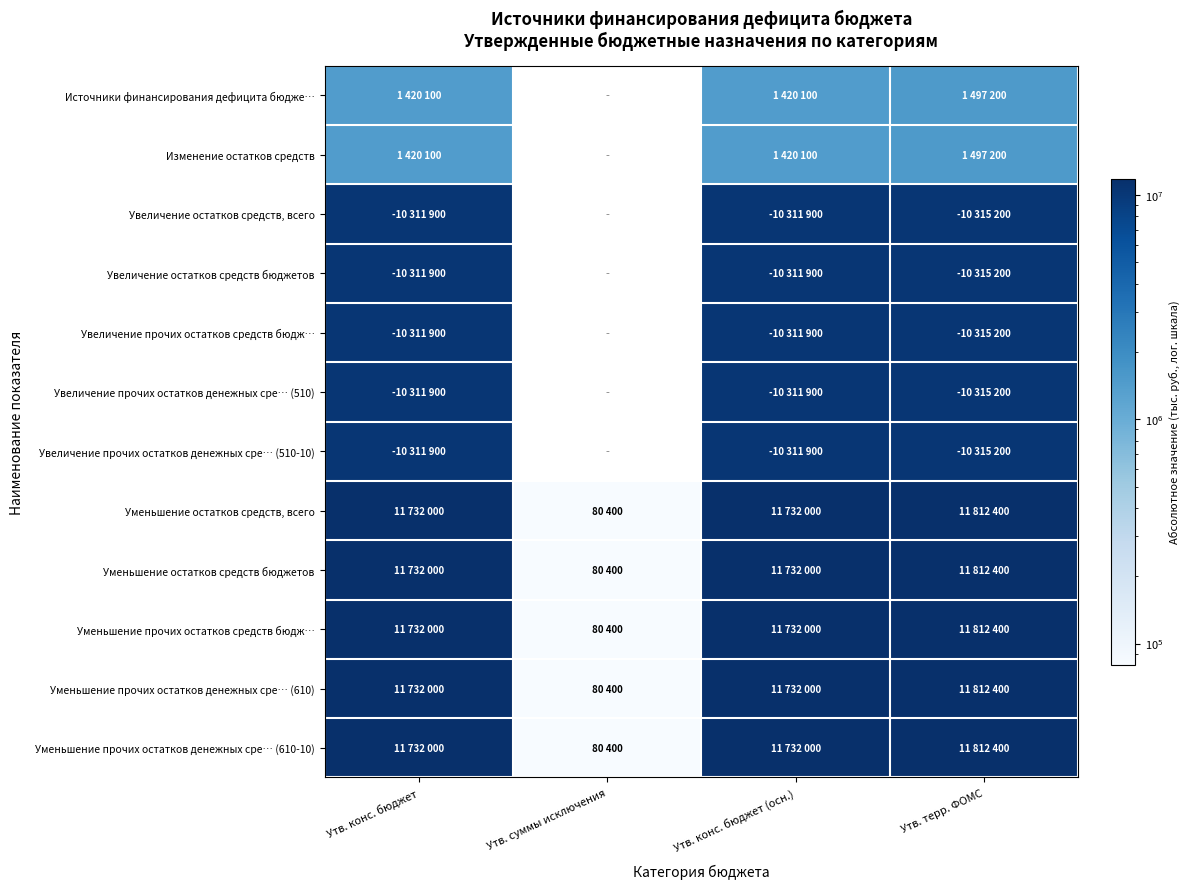

What is the difference between the maximum and minimum values in the Уменьшение остатков средств, всего series?

11732000.0